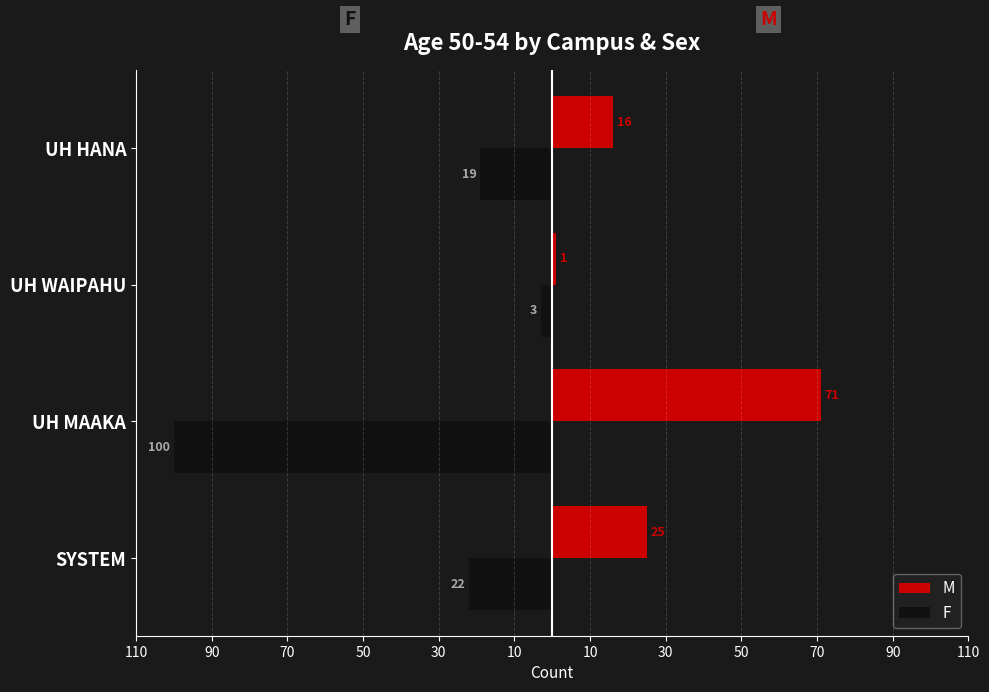

How many M values are between 16 and 71?

3